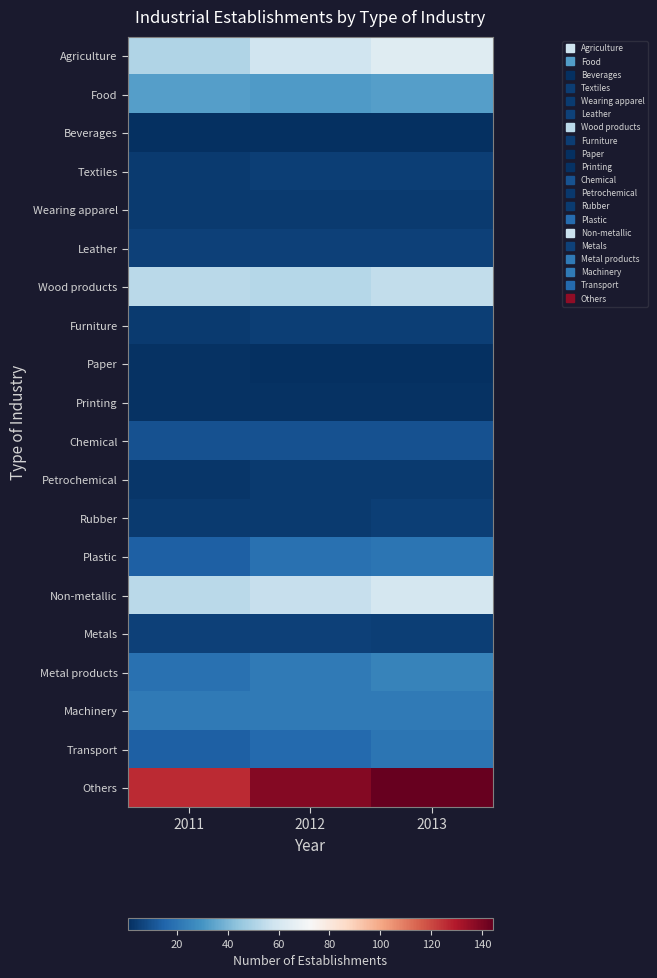

How many data points does each series have?

3